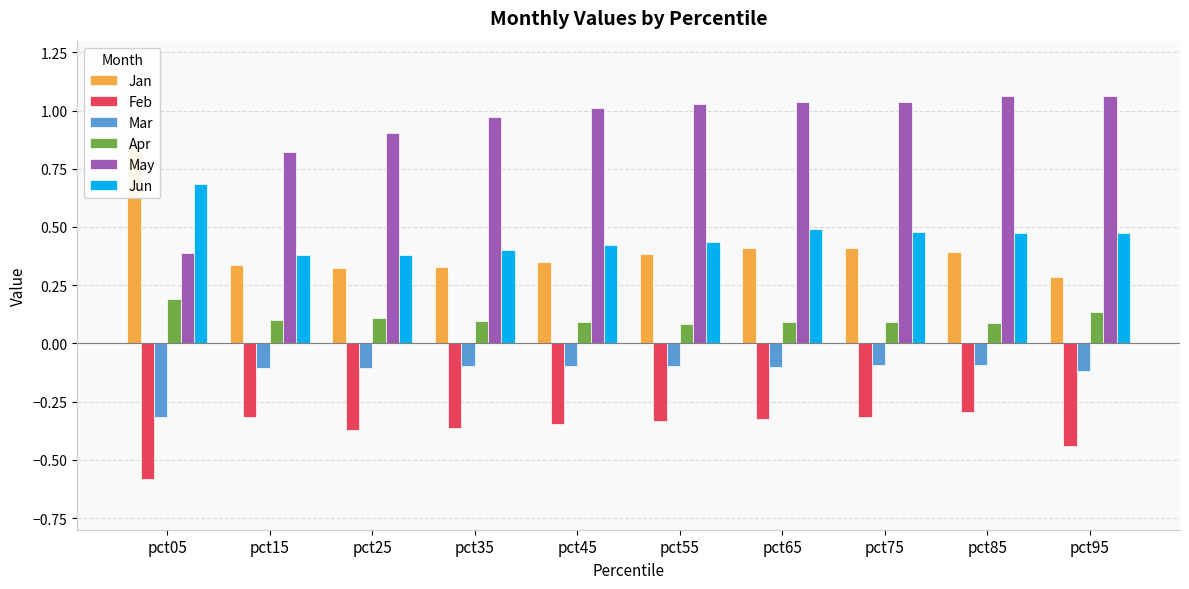

Reading left to right, what are all the values shown in this chart?

Jan: 0.8	0.3	0.3	0.3	0.3	0.4	0.4	0.4	0.4	0.3
Feb: -0.6	-0.3	-0.4	-0.4	-0.3	-0.3	-0.3	-0.3	-0.3	-0.4
Mar: -0.3	-0.1	-0.1	-0.1	-0.1	-0.1	-0.1	-0.1	-0.1	-0.1
Apr: 0.2	0.1	0.1	0.1	0.1	0.1	0.1	0.1	0.1	0.1
May: 0.4	0.8	0.9	1.0	1.0	1.0	1.0	1.0	1.1	1.1
Jun: 0.7	0.4	0.4	0.4	0.4	0.4	0.5	0.5	0.5	0.5